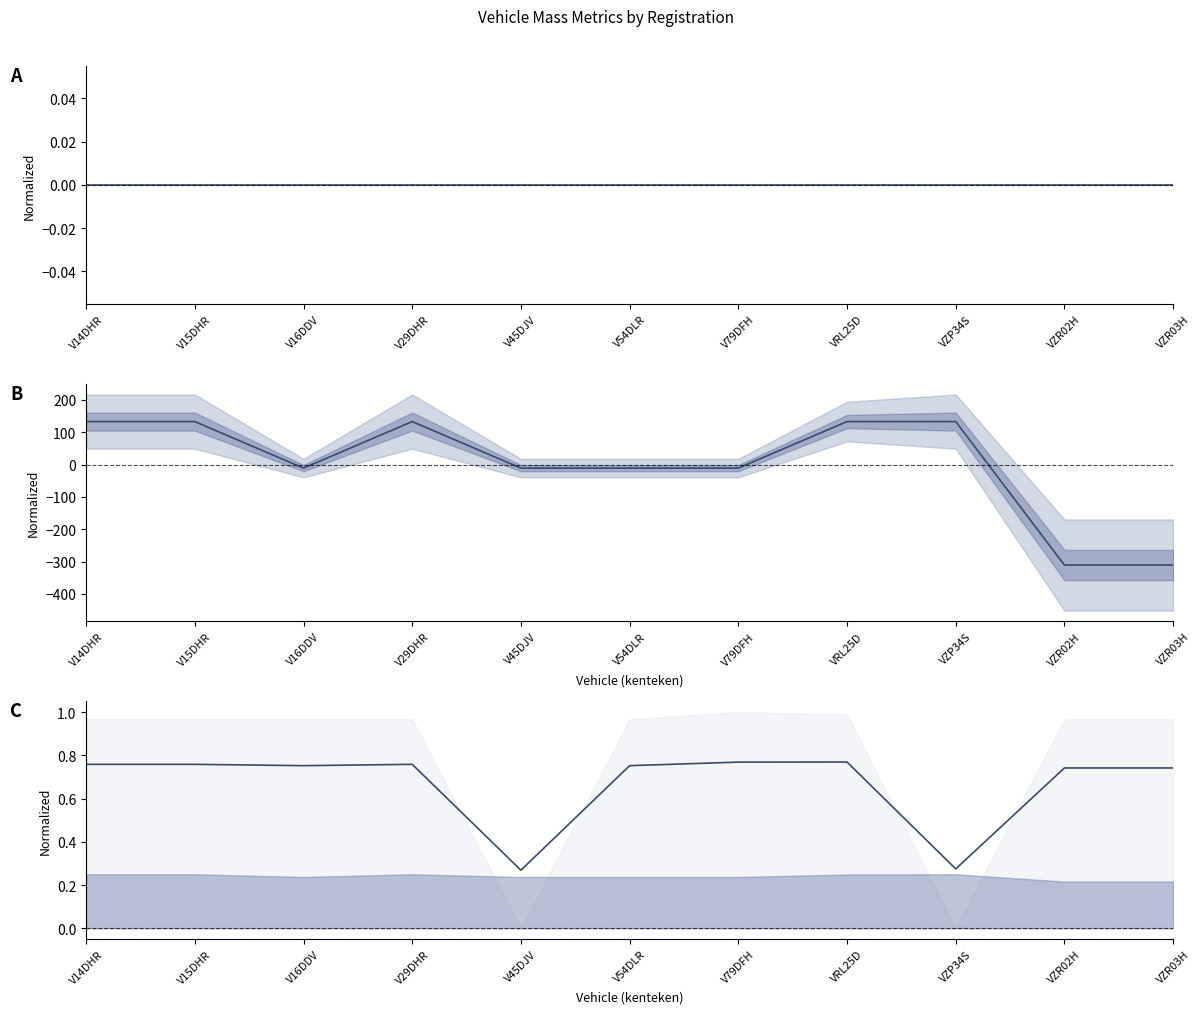

What is the sum of all catalogusprijs_line values?

7.3